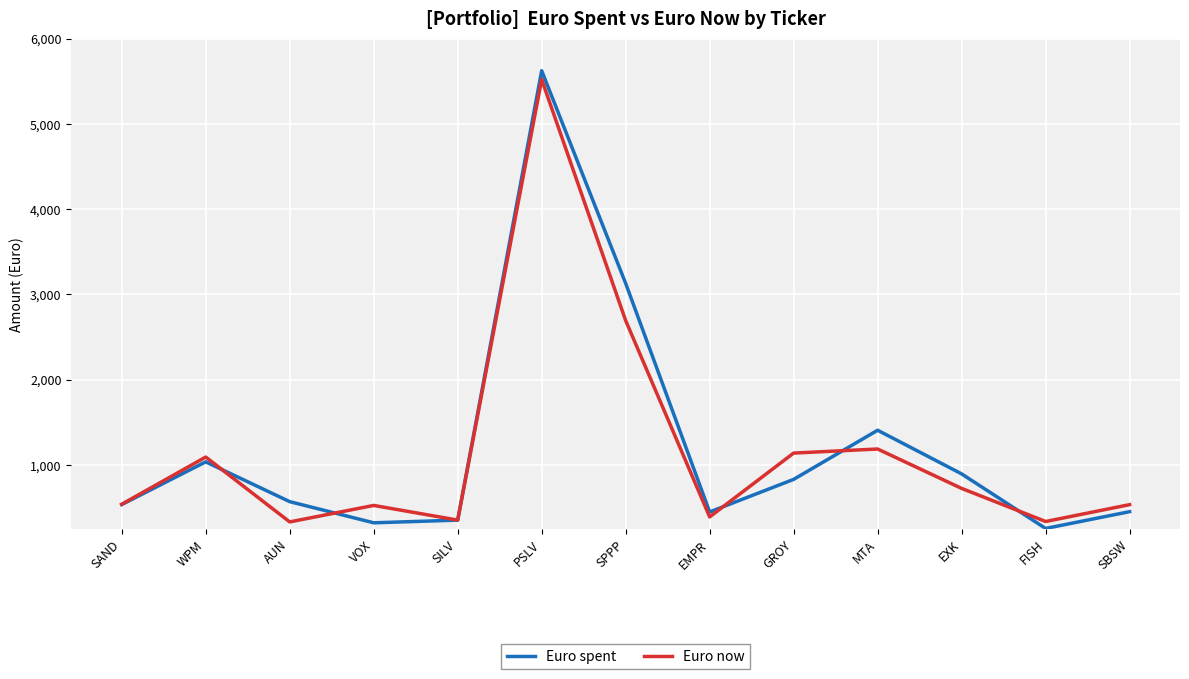

What is the sum of all Euro spent values?

15874.3